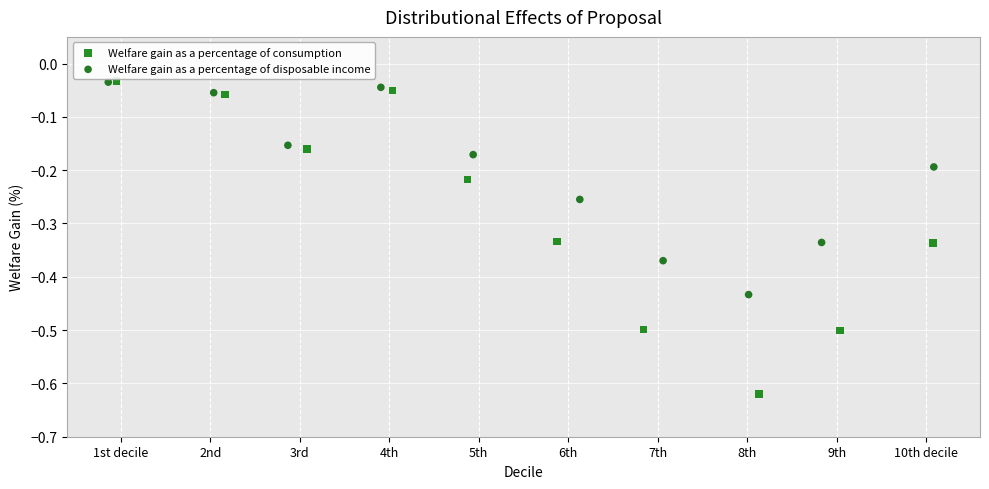

Which series contains the lowest Y value?

Welfare gain as a percentage of consumption